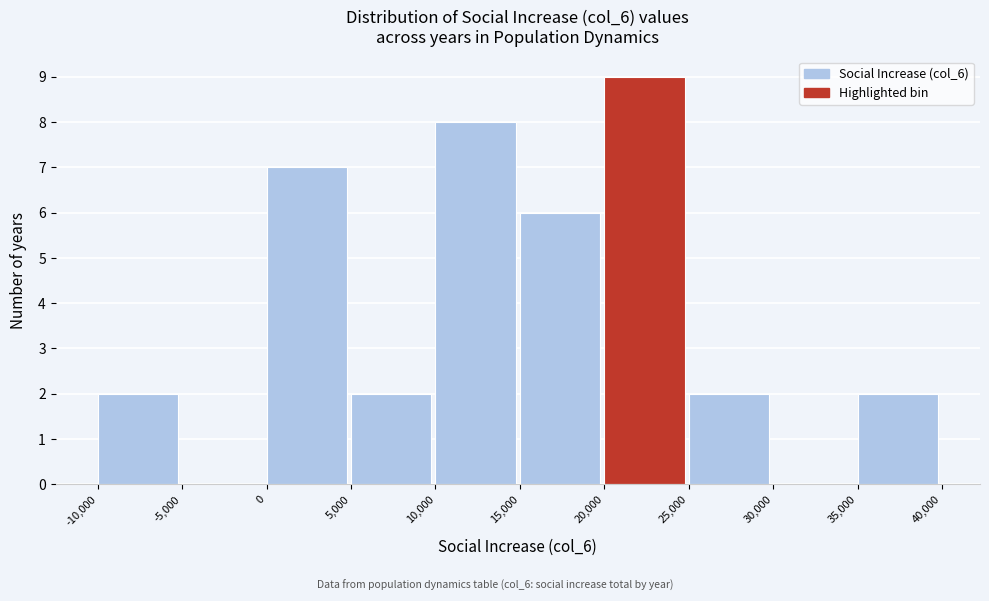

Reading left to right, list every bar in this chart as the range it spans on the x-axis followed by its height. The values are not printed on the chart, so give them approximately, as read against the axis.

-10,000 to -5,000: 2
-5,000 to 0: 0
0 to 5,000: 7
5,000 to 10,000: 2
10,000 to 15,000: 8
15,000 to 20,000: 6
20,000 to 25,000: 9
25,000 to 30,000: 2
30,000 to 35,000: 0
35,000 to 40,000: 2